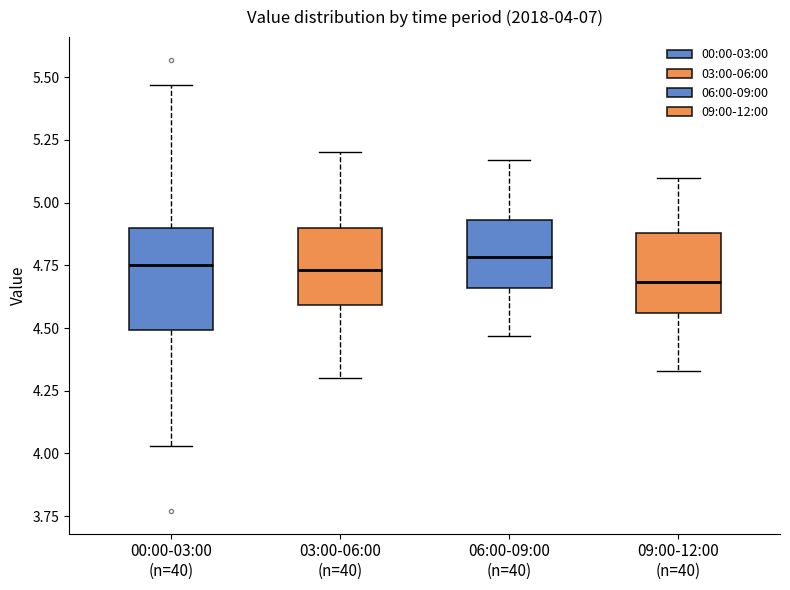

Comparing the boxes themselves (not the whiskers), which one is the tallest?

00:00-03:00 (n=40)